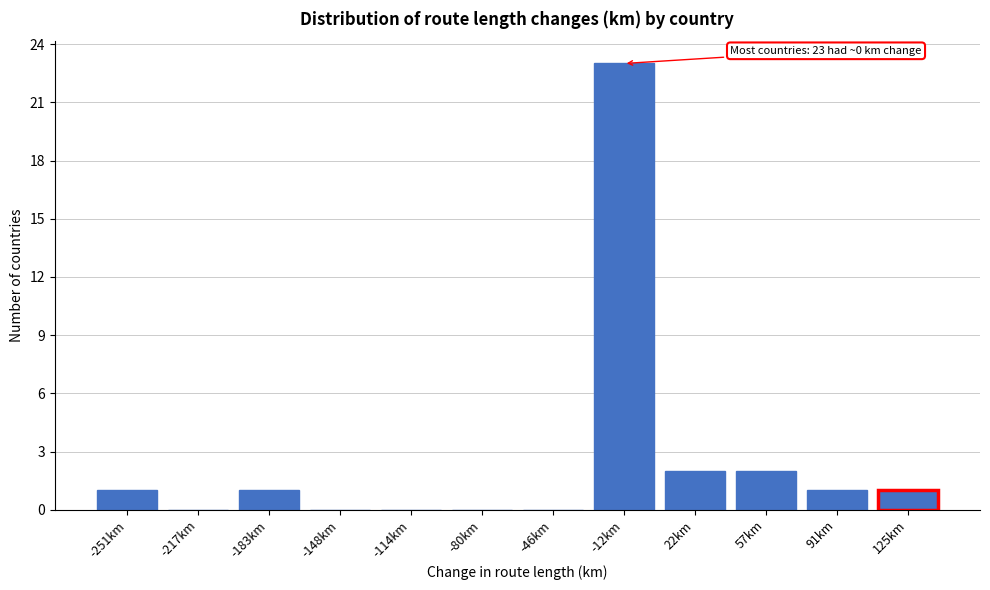

Which range on the x-axis has the tallest bar?

-30 to 5